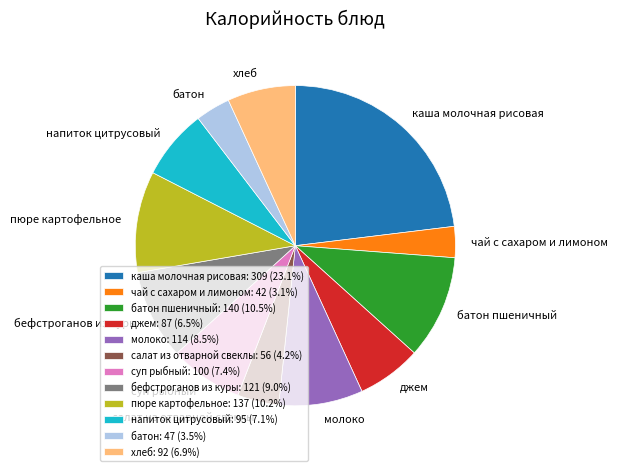

Is there any slice that represents more than half of the pie?

No